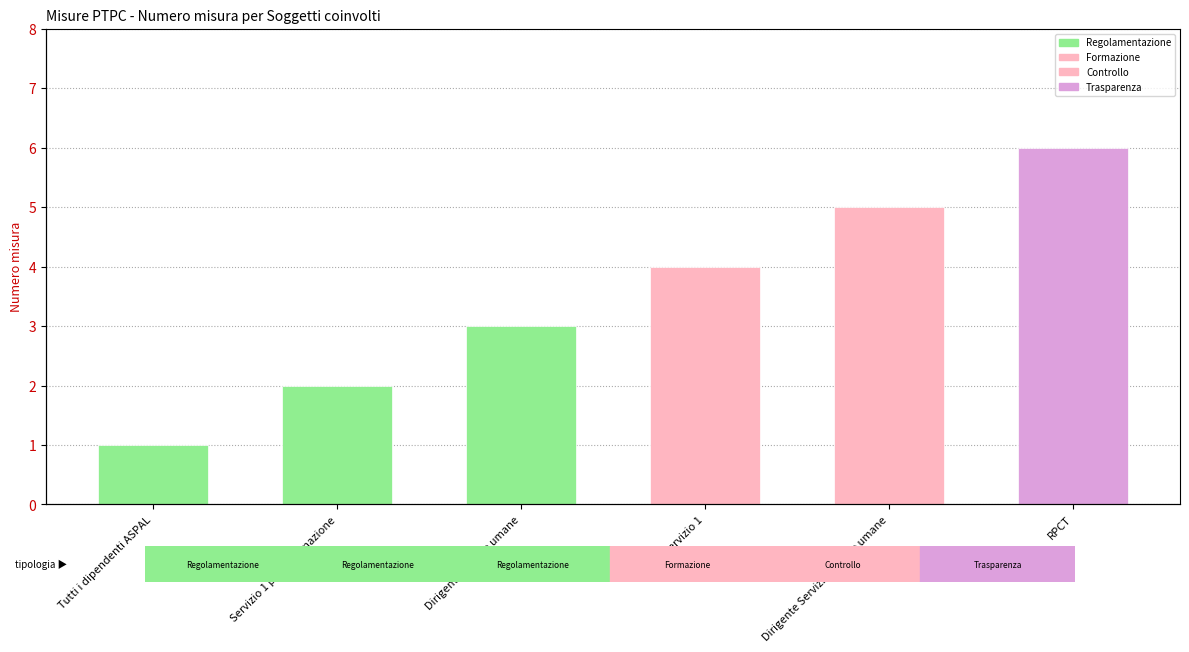

Between RPCT and Dirigente Servizio Risorse umane, which is larger?

RPCT